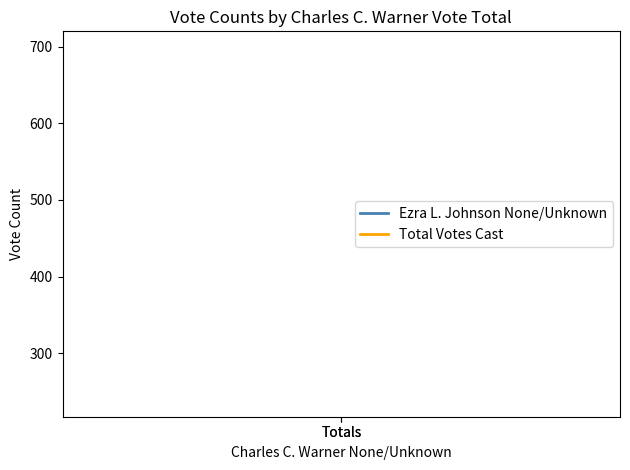

The value of Ezra L. Johnson None/Unknown at Totals is 92. True or false?

False